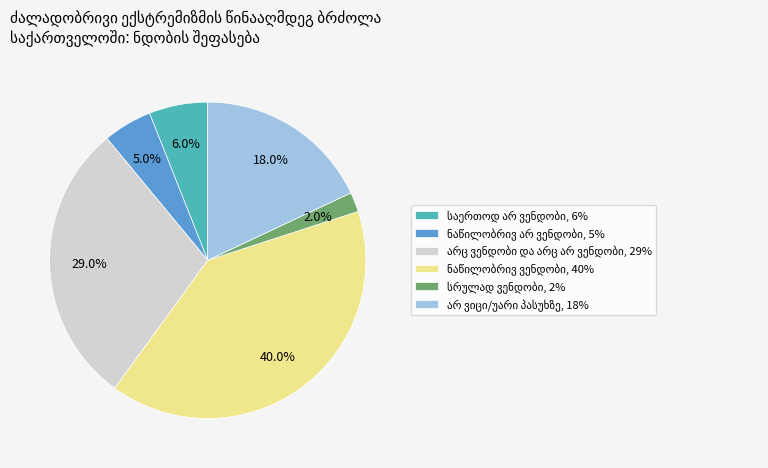

Is there any slice that represents more than half of the pie?

No